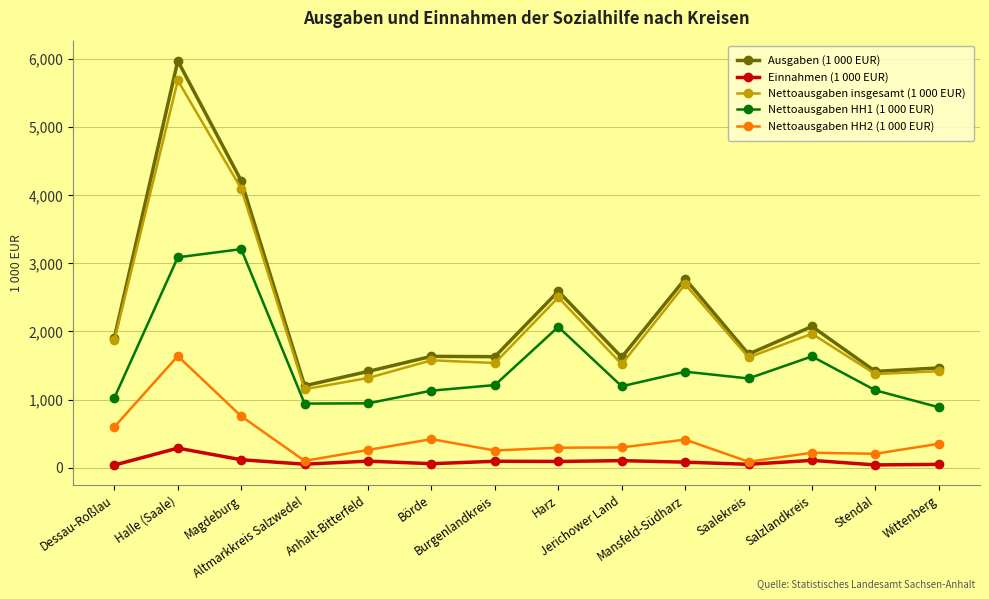

What is the maximum value shown in the chart?

5975